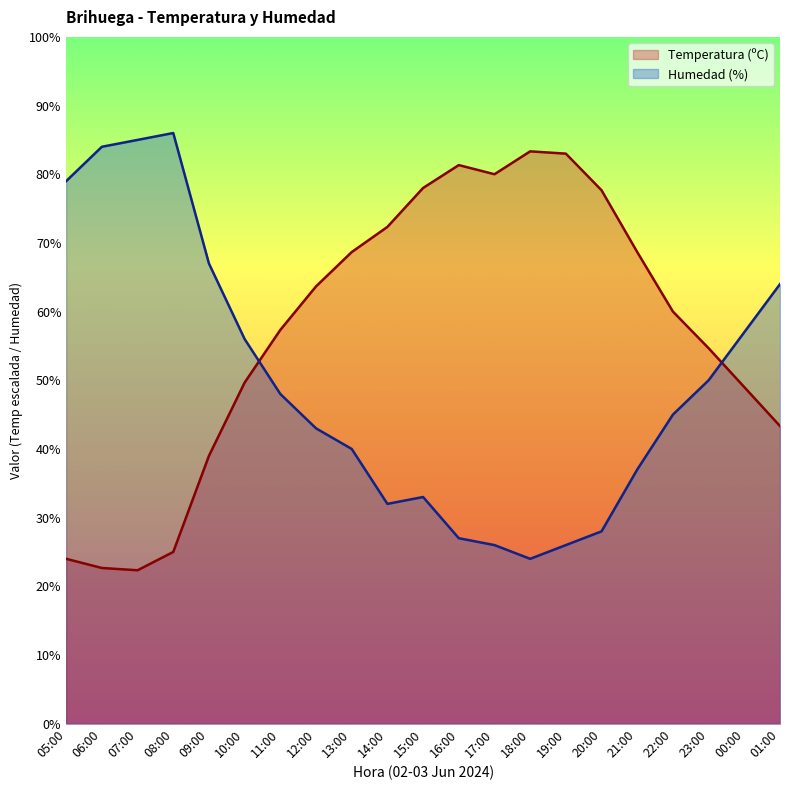

Reading right to left, transcribe all the data shown in this chart.

Temperatura (ºC): 01:00=43.3	00:00=49.0	23:00=54.7	22:00=60.0	21:00=68.7	20:00=77.7	19:00=83.0	18:00=83.3	17:00=80.0	16:00=81.3	15:00=78.0	14:00=72.3	13:00=68.7	12:00=63.7	11:00=57.3	10:00=49.7	09:00=39.0	08:00=25.0	07:00=22.3	06:00=22.7	05:00=24.0
Humedad (%): 01:00=64.0	00:00=57.0	23:00=50.0	22:00=45.0	21:00=37.0	20:00=28.0	19:00=26.0	18:00=24.0	17:00=26.0	16:00=27.0	15:00=33.0	14:00=32.0	13:00=40.0	12:00=43.0	11:00=48.0	10:00=56.0	09:00=67.0	08:00=86.0	07:00=85.0	06:00=84.0	05:00=79.0